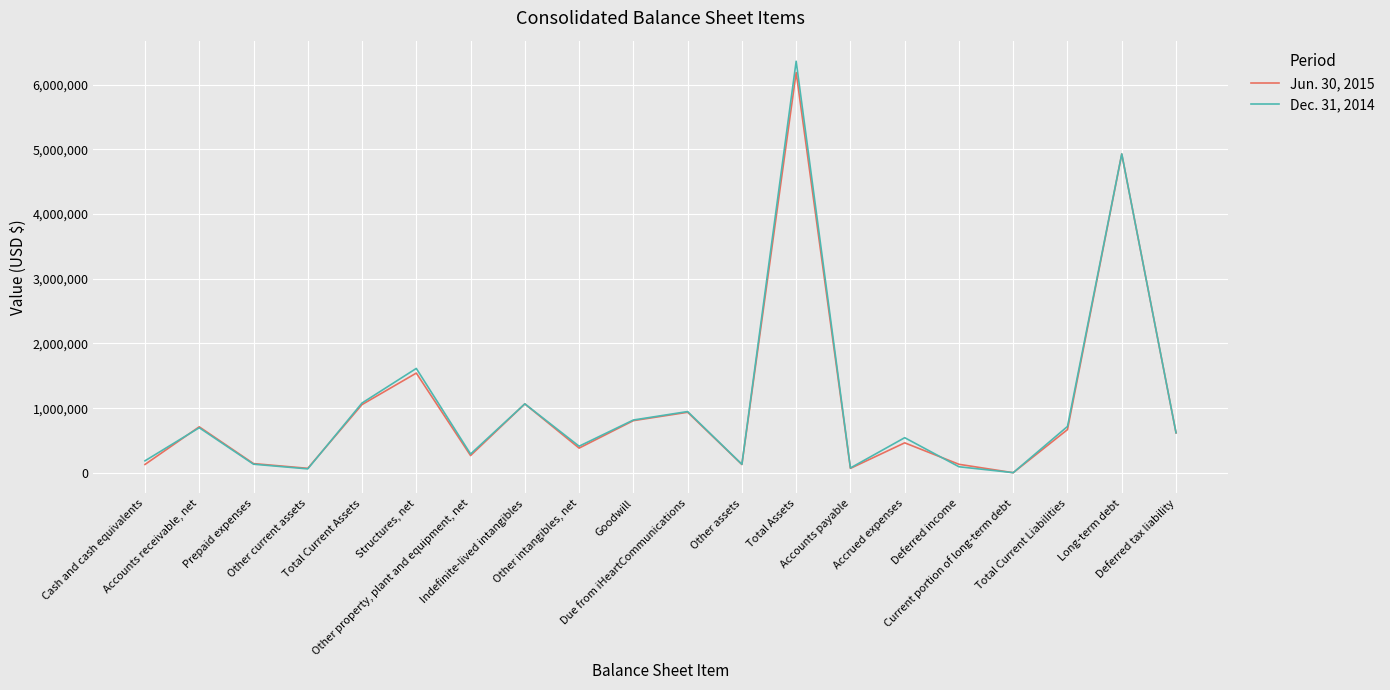

List the series in order of their peak value, highest first.

Dec. 31, 2014, Jun. 30, 2015